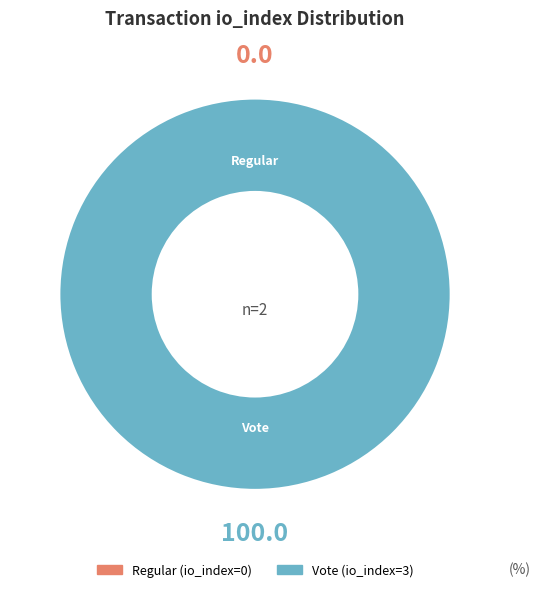

To the nearest percent, what portion does Vote (io_index=3) represent?

100%